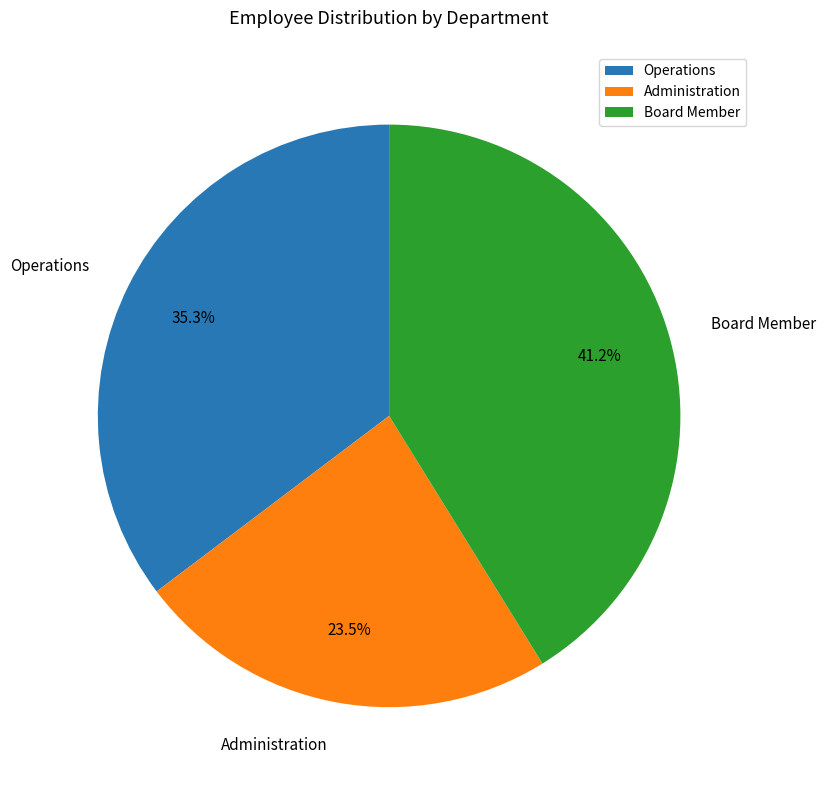

Which category has the smallest portion of the pie?

Administration